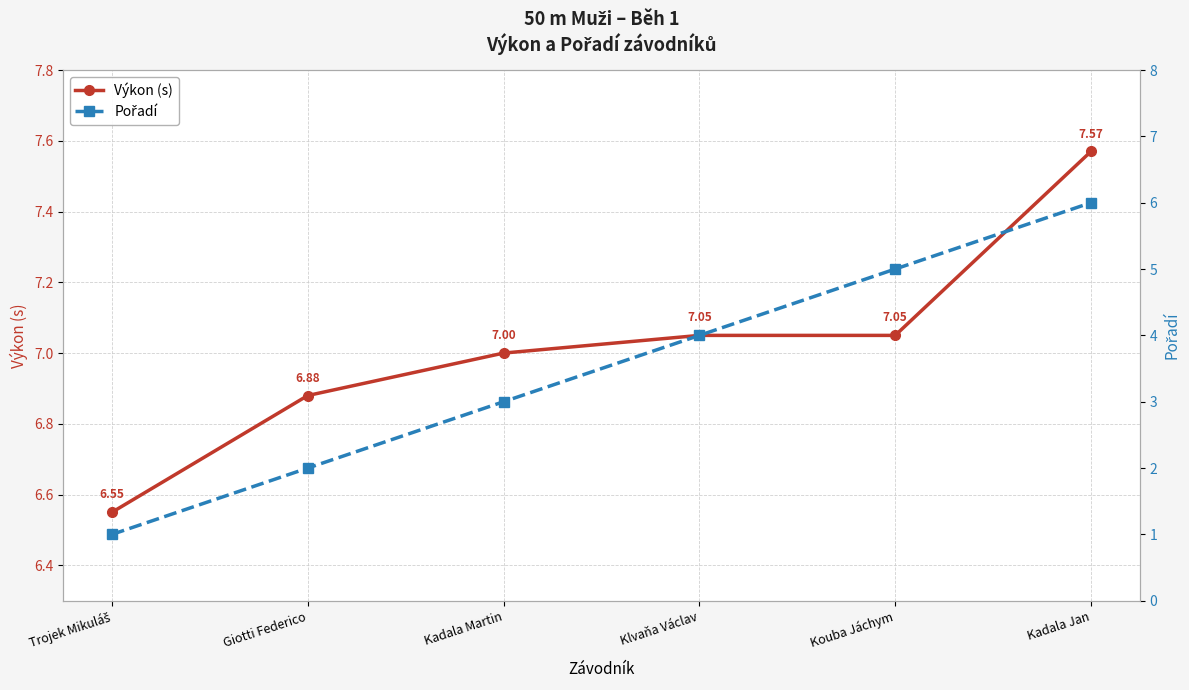

At which label does Pořadí reach its peak?

Kadala Jan